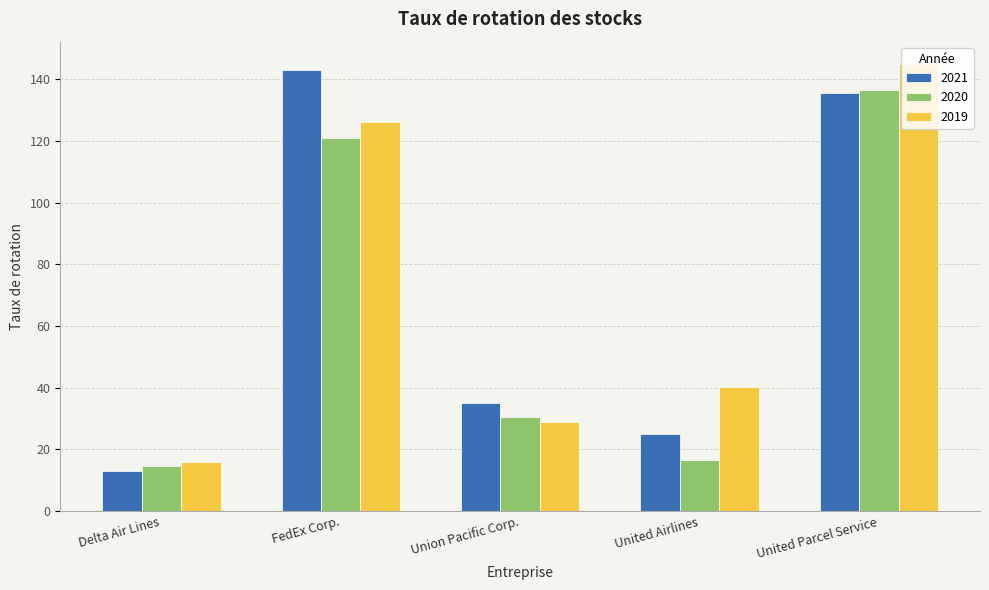

Between Delta Air Lines and United Airlines, which series saw the biggest shift?

2019